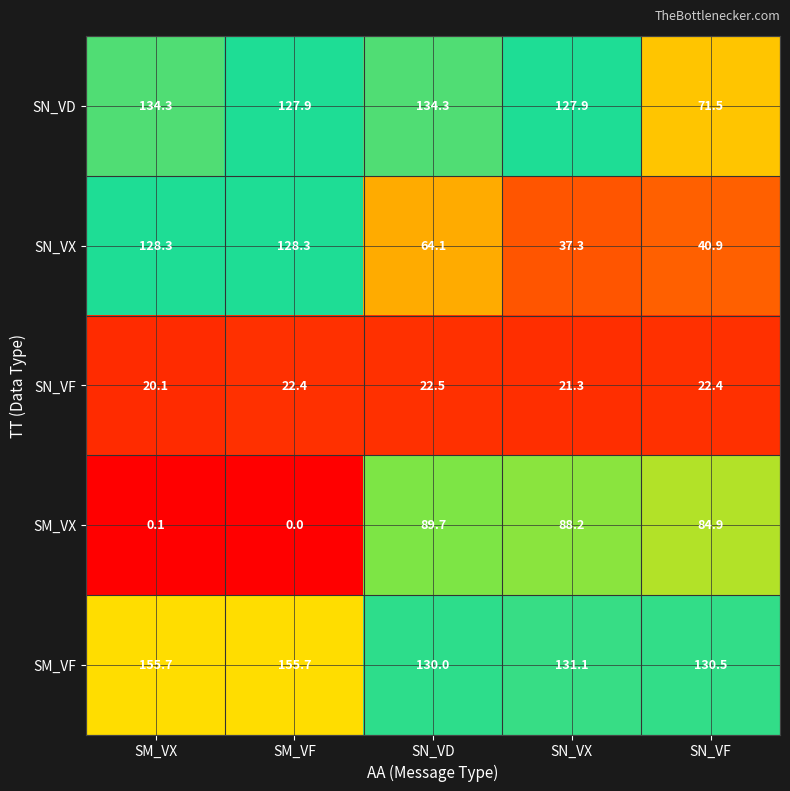

List the series in order of their peak value, highest first.

SM_VF, SN_VD, SN_VX, SM_VX, SN_VF